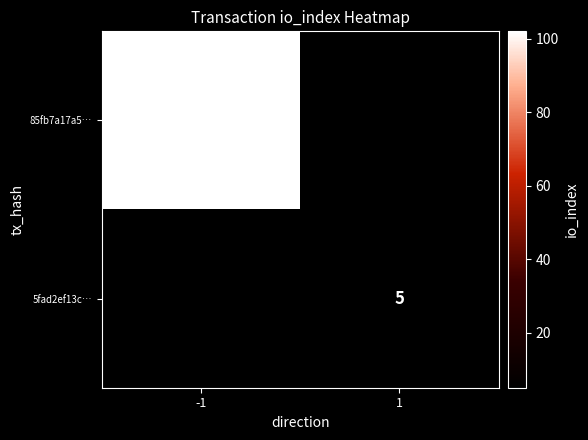

True or false: 85fb7a17a5… has a value of 102 at -1.

True